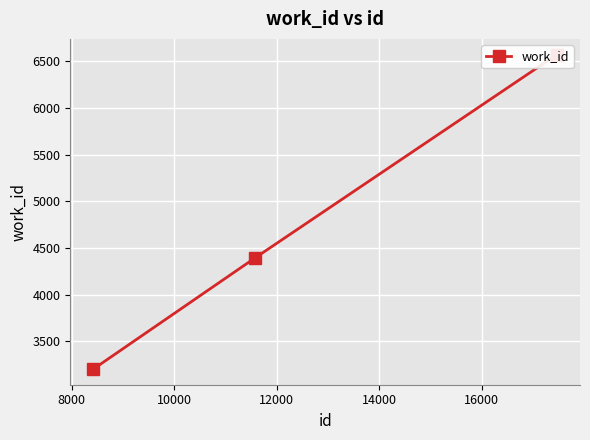

True or false: the data has more than 2 interior local peaks.

False